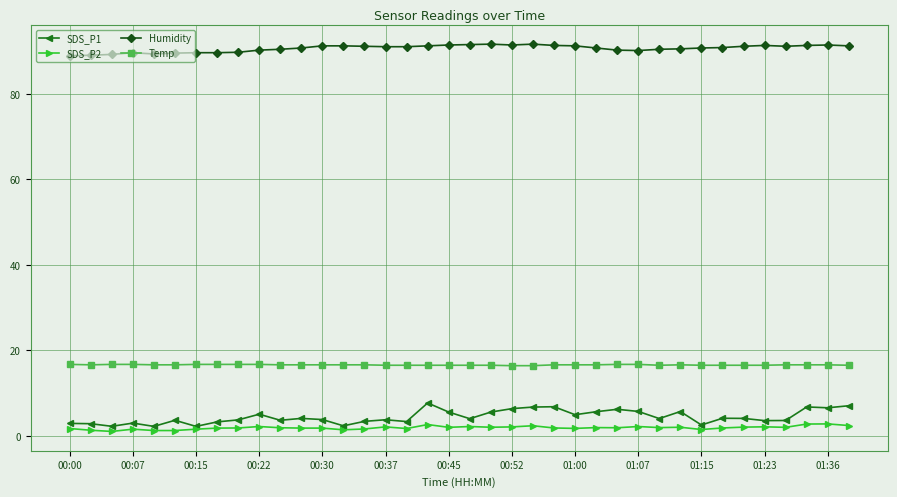

True or false: SDS_P1 and Humidity cross at least once.

False